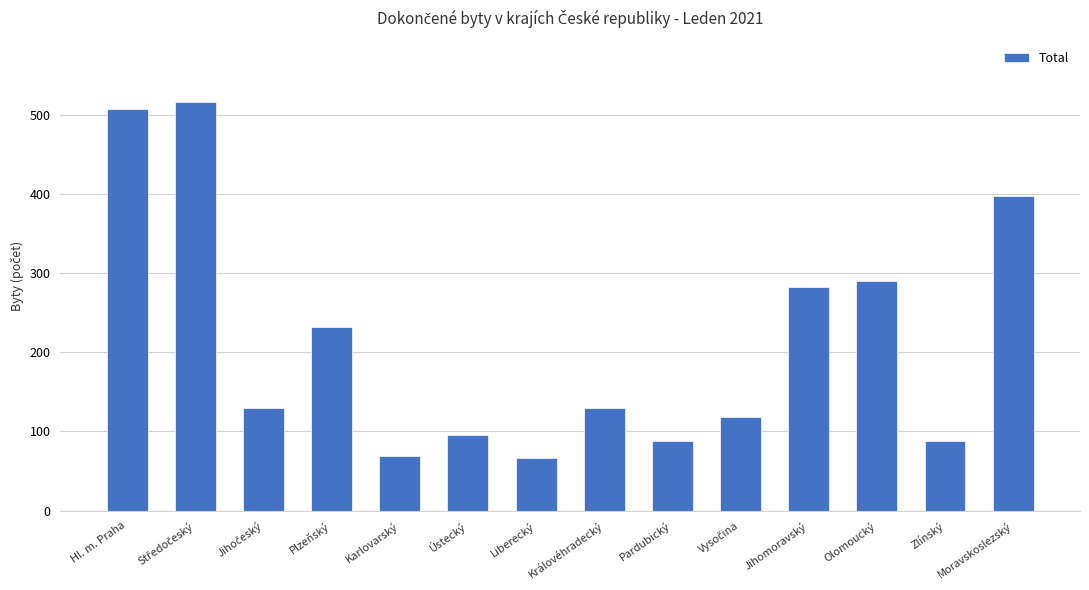

At which label does the data first exceed 130?

Hl. m. Praha